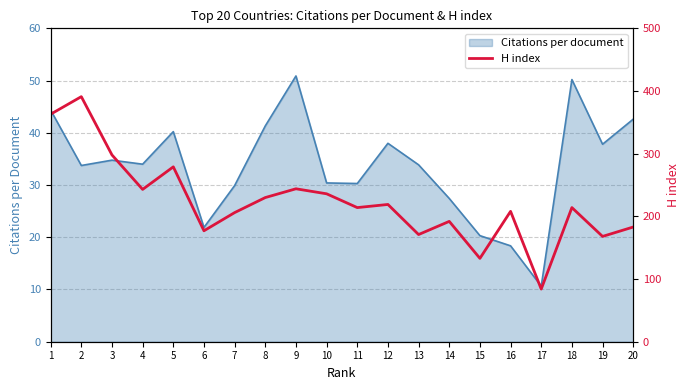

What is the greatest value displayed?

391